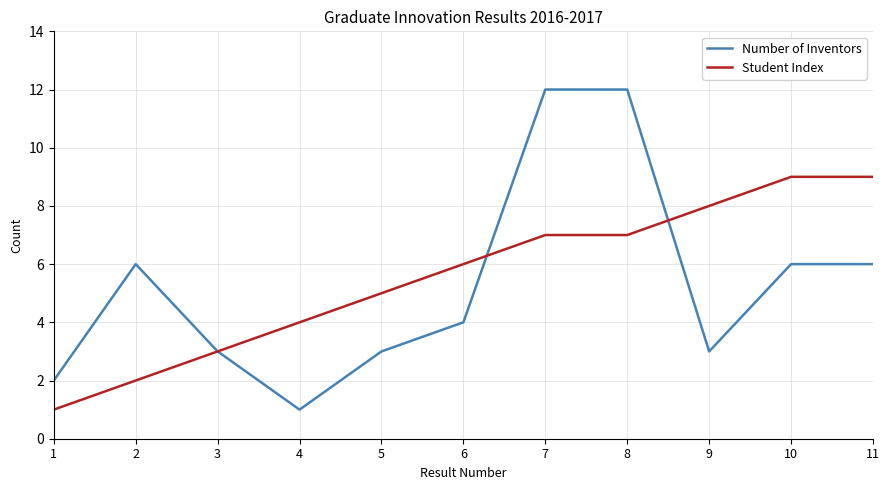

Rank the series by their maximum value, from lowest to highest.

Student Index, Number of Inventors